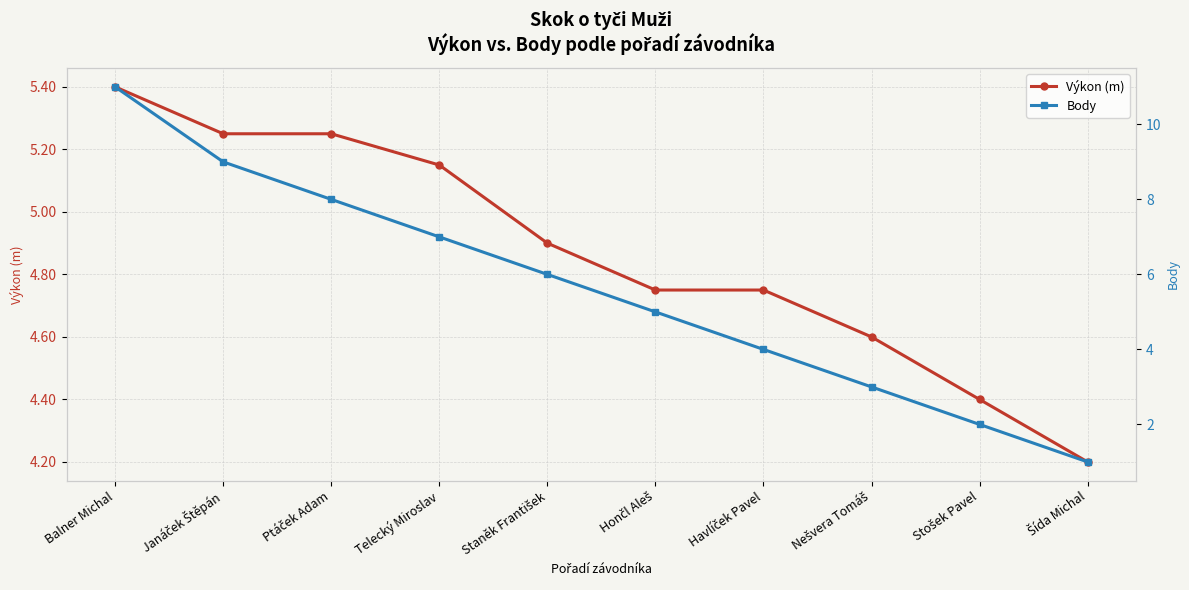

What is the difference between the highest and lowest values at Havlíček Pavel?

0.8